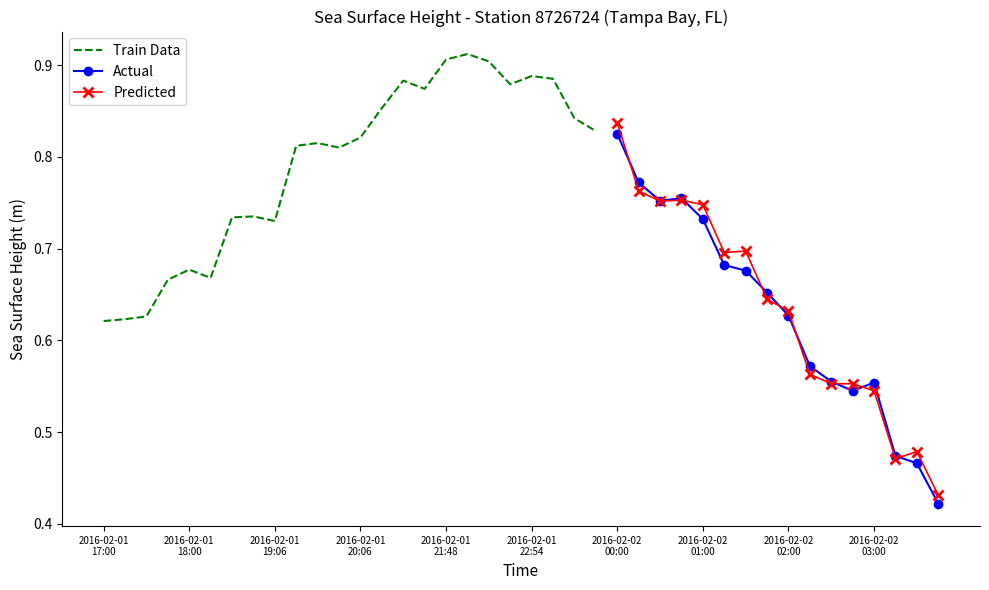

Where is the first local minimum?

2016-02-01T18:06